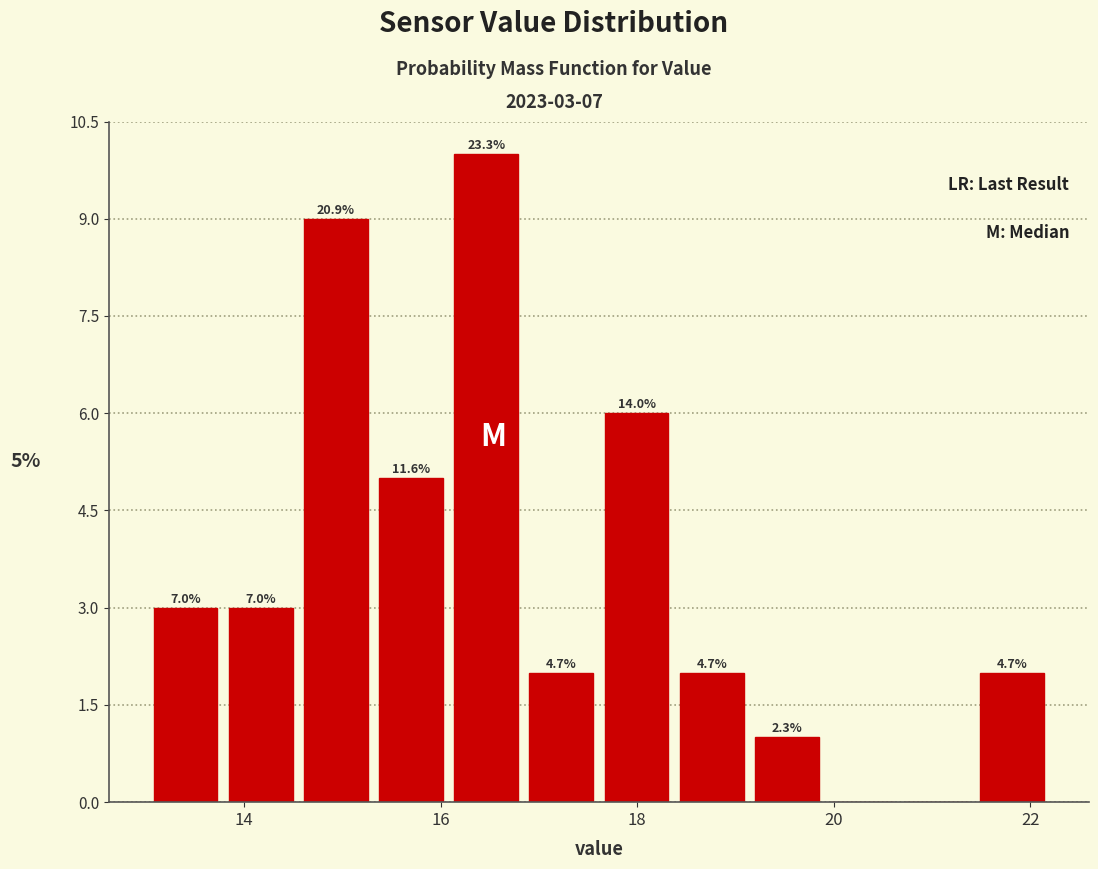

Around what value on the x-axis is the tallest bar? Give the approximate position of its centre, as read against the axis.

16.4